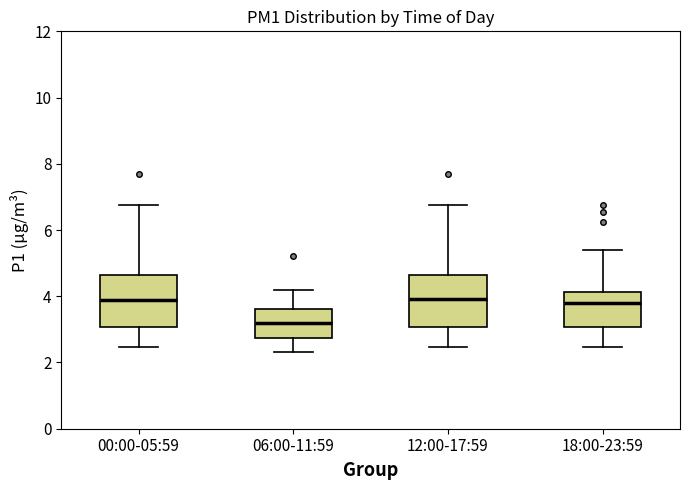

Reading left to right, read every box against the y-axis: the position of its median line, the range the box covers, and the ends of its whiskers. The values are not printed on the chart, so give them approximately, as read against the axis.

00:00-05:59: median 4.0, box 3.0 to 4.6, whiskers 2.4 to 6.8
06:00-11:59: median 3.2, box 2.8 to 3.6, whiskers 2.4 to 4.2
12:00-17:59: median 4.0, box 3.0 to 4.6, whiskers 2.4 to 6.8
18:00-23:59: median 3.8, box 3.0 to 4.2, whiskers 2.4 to 5.4